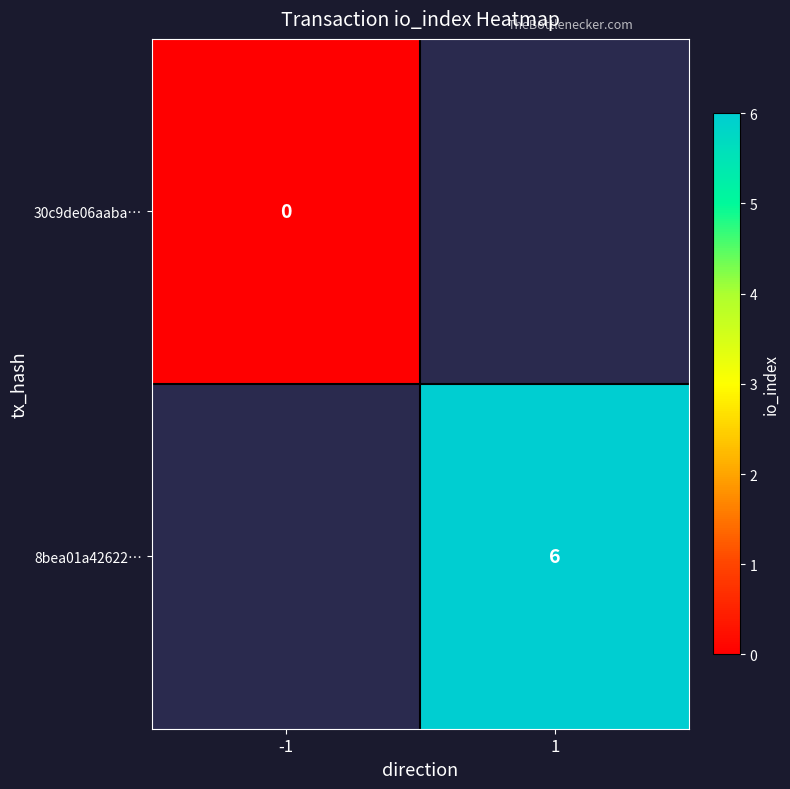

Is it true that 8bea01a42622… equals 6 at 1?

True